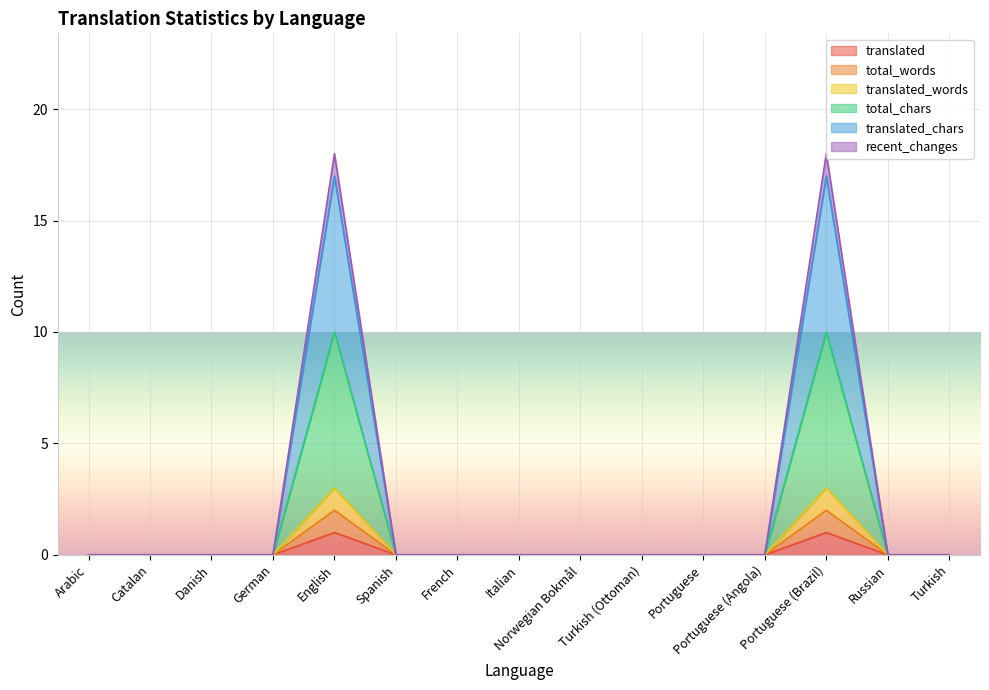

List the labels in order of translated_chars value, smallest first.

Arabic, Catalan, Danish, German, Spanish, French, Italian, Norwegian Bokmål, Turkish (Ottoman), Portuguese, Portuguese (Angola), Russian, Turkish, English, Portuguese (Brazil)